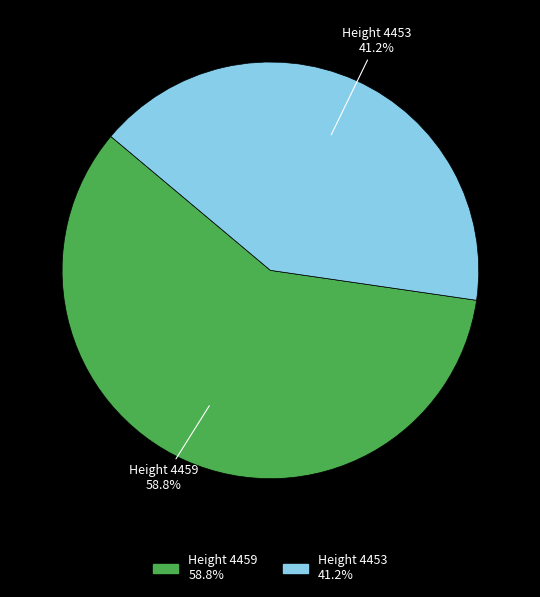

How many slices are in this pie chart?

2